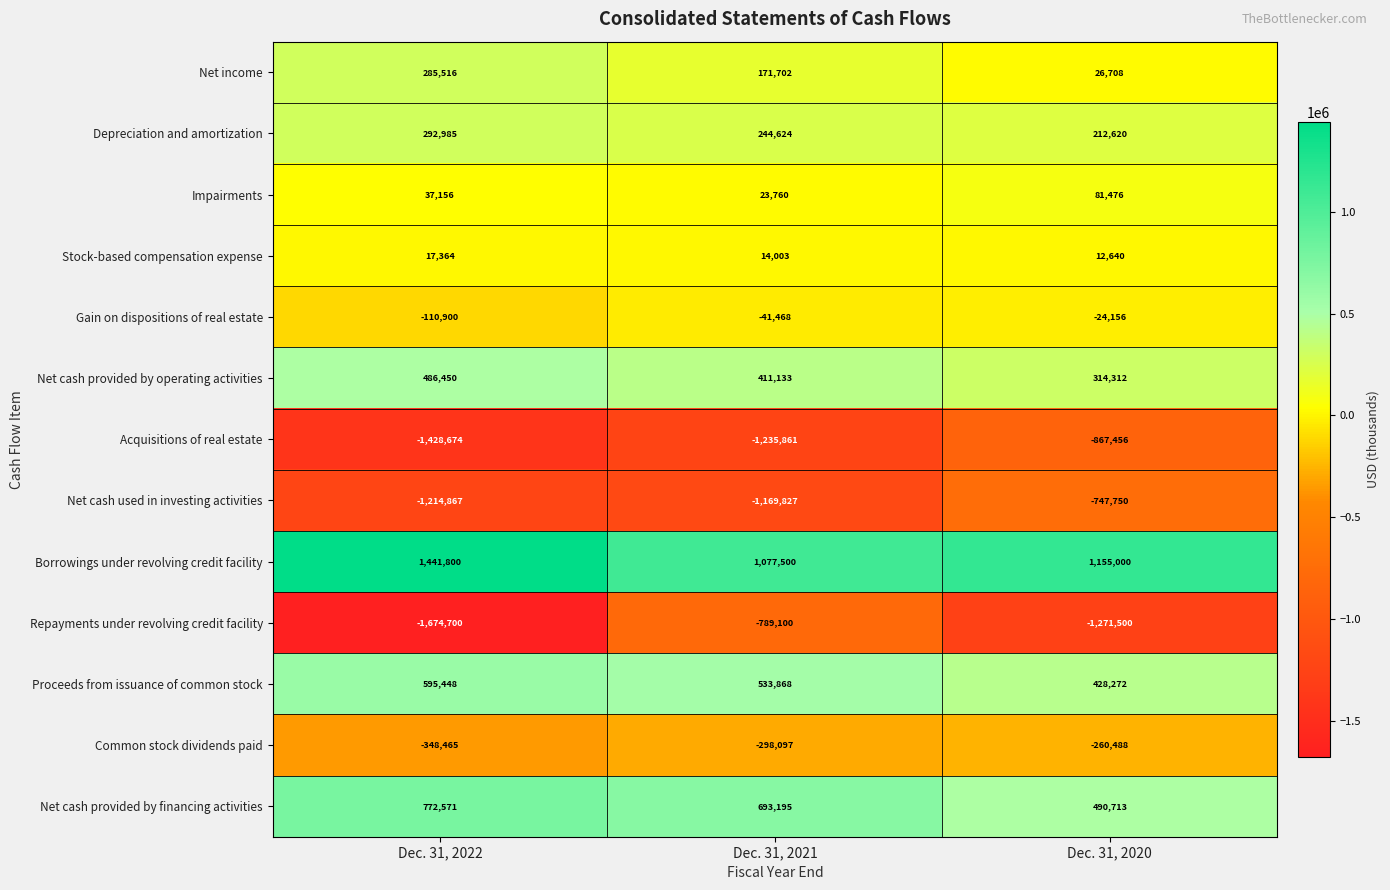

At Dec. 31, 2020, list the series in order from largest to smallest.

Borrowings under revolving credit facility, Net cash provided by financing activities, Proceeds from issuance of common stock, Net cash provided by operating activities, Depreciation and amortization, Impairments, Net income, Stock-based compensation expense, Gain on dispositions of real estate, Common stock dividends paid, Net cash used in investing activities, Acquisitions of real estate, Repayments under revolving credit facility